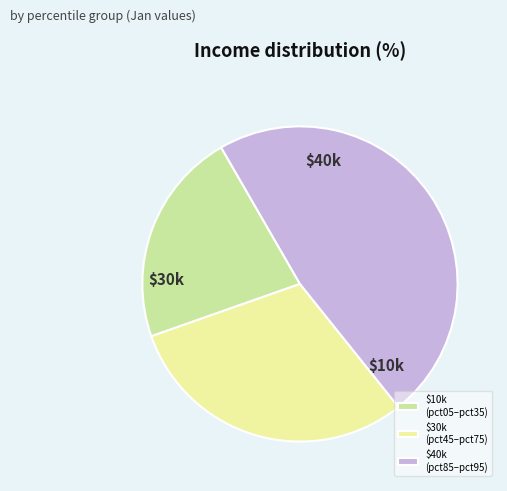

Does any single category account for the majority?

No